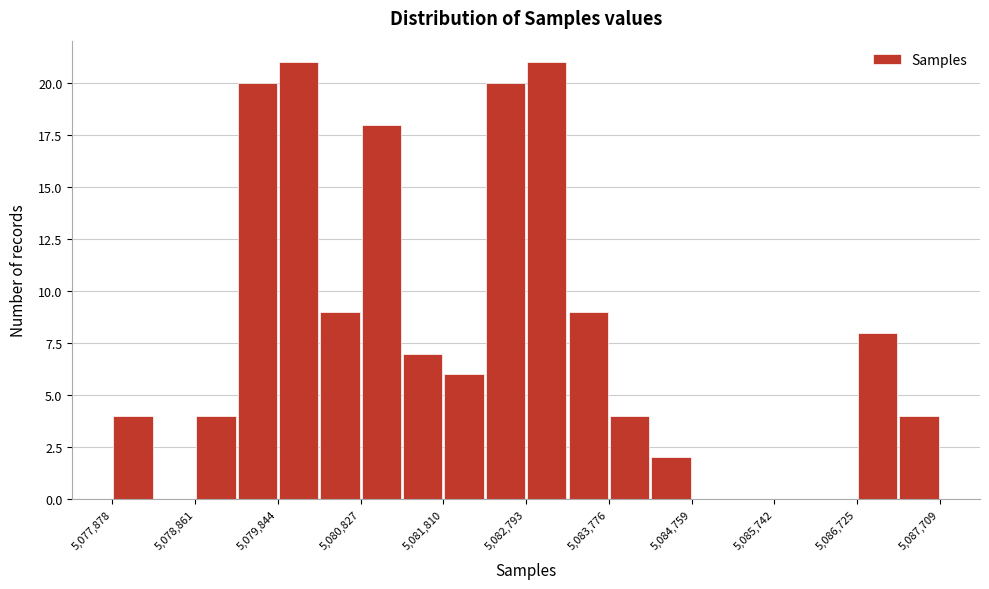

What is the height of the bar covering 5086700 to 5087200 on the x-axis? Neither the bar edges nor the heights are printed on the chart, so give them approximately, as read against the axes.

8